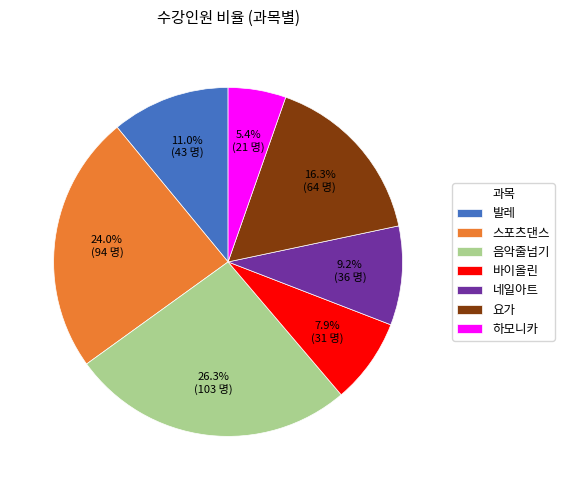

To the nearest percent, what is the combined percentage of 음악줄넘기 and 하모니카?

32%